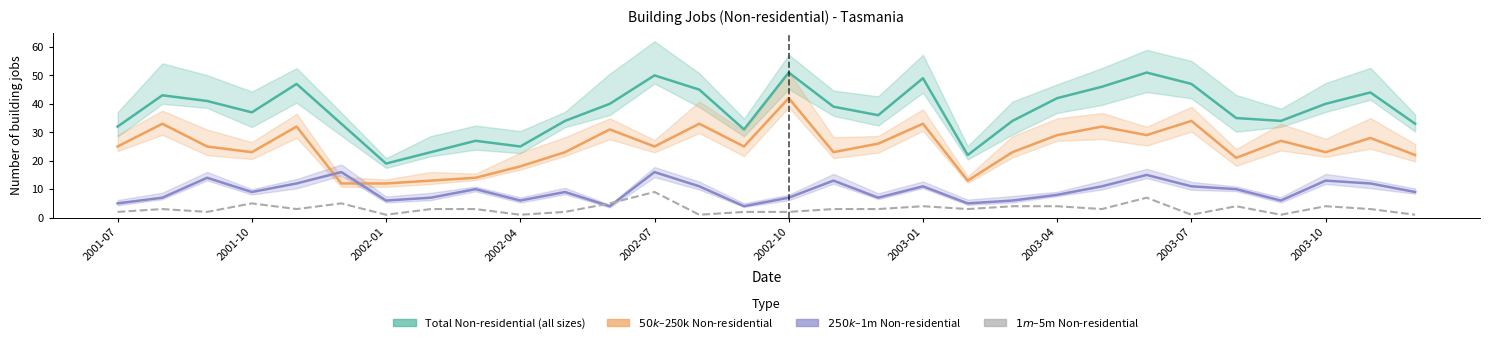

Rank the series at 22 from highest to lowest value.

Total Non-residential (all sizes), $50k-$250k Non-residential, $250k-$1m Non-residential, $1m-$5m Non-residential